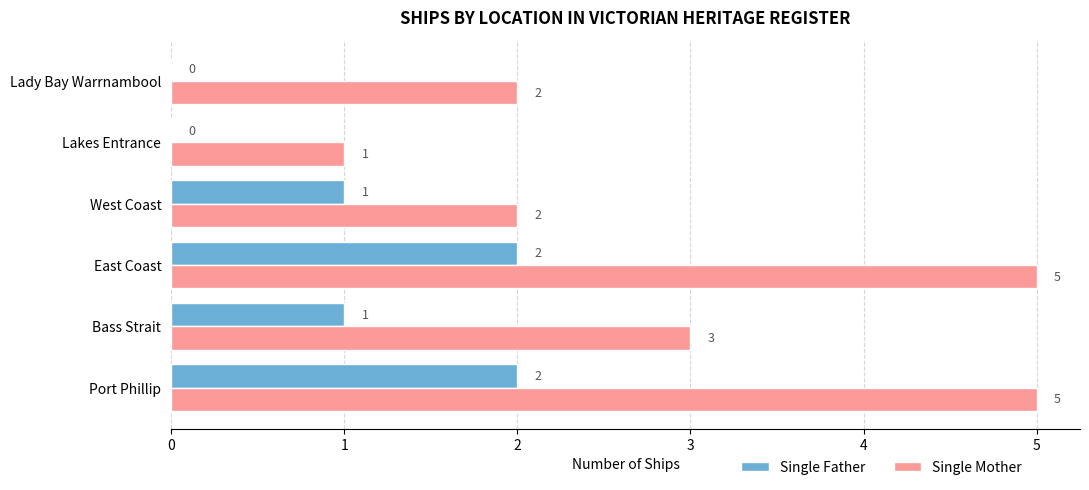

Is the value of Single Mother at West Coast greater than the value of Single Father at Lady Bay Warrnambool?

Yes